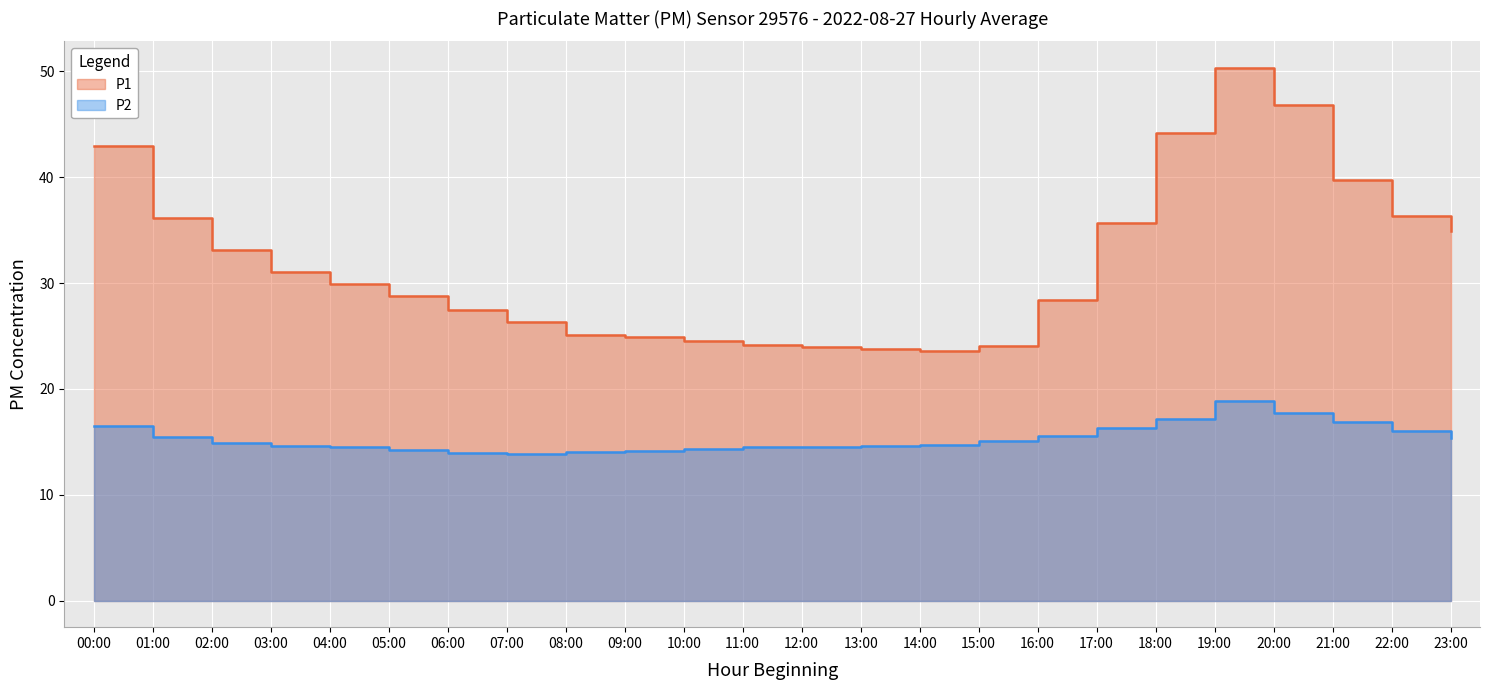

What is the difference between the highest and lowest values at 08:00?

11.1